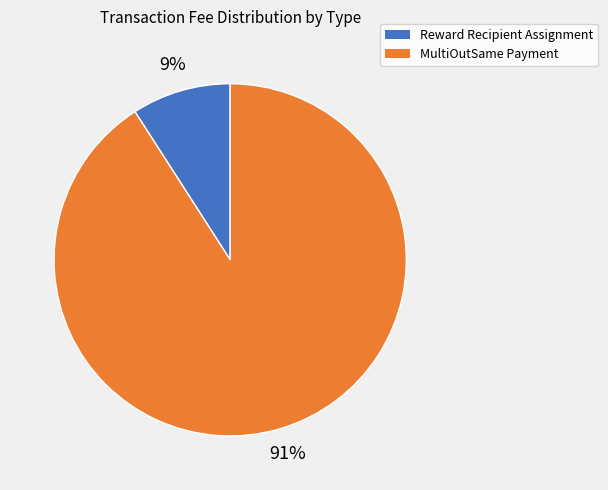

What percentage is the MultiOutSame Payment slice, to the nearest percent?

91%